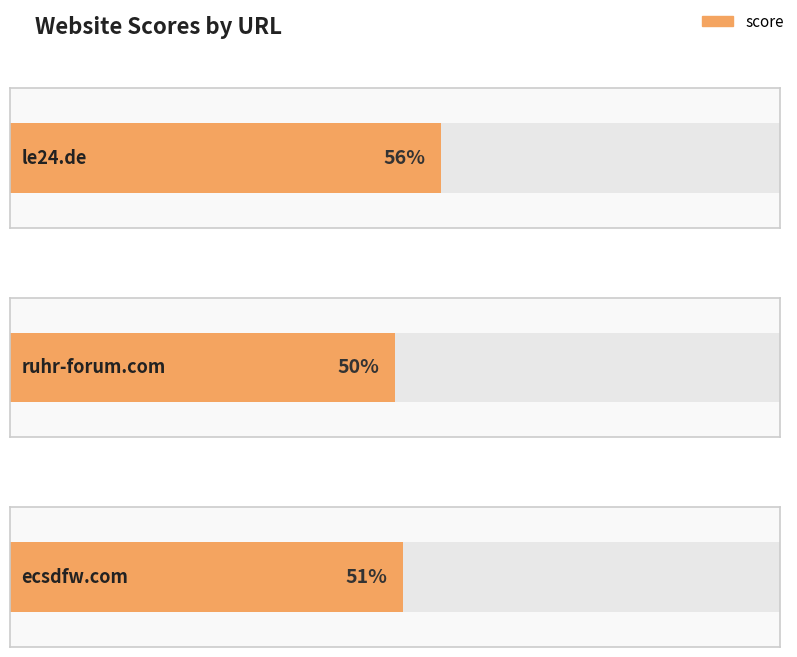

What is the difference between the values at ruhr-forum.com and ecsdfw.com?

1